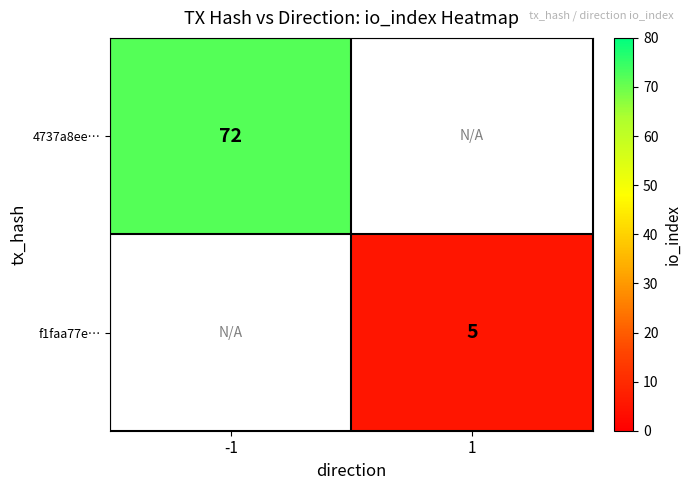

True or false: 4737a8ee… has a value of 126 at -1.

False